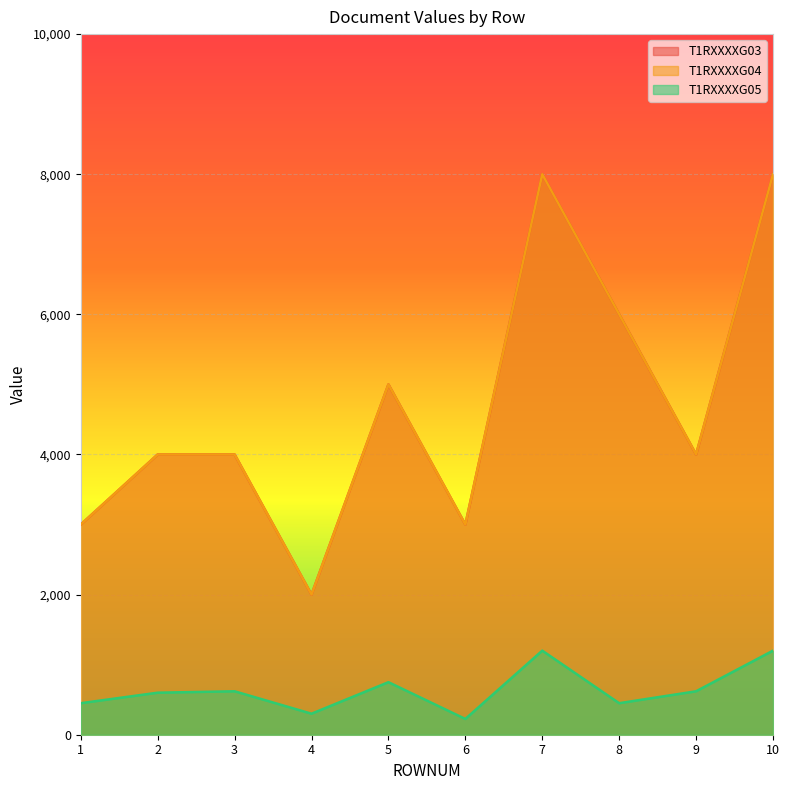

How many values in the T1RXXXXG05 series are below 620?

5